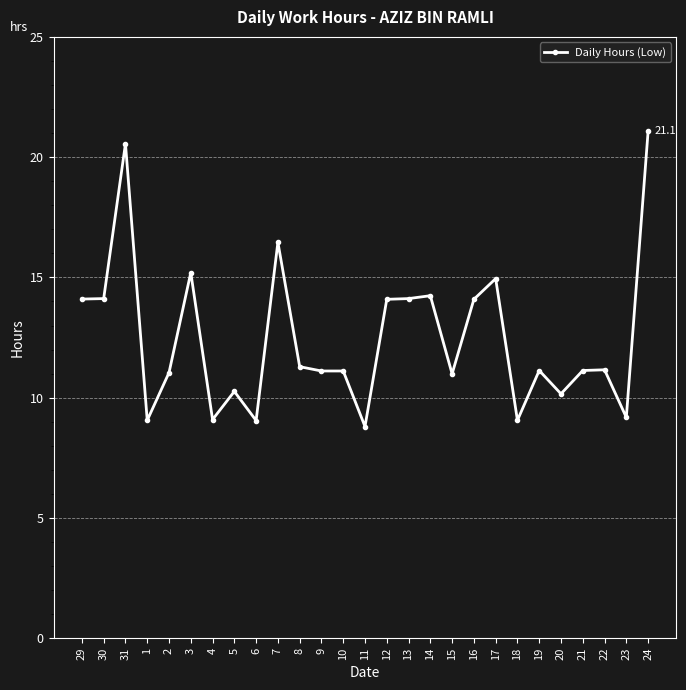

What is the label of the 23rd point from the left?

20